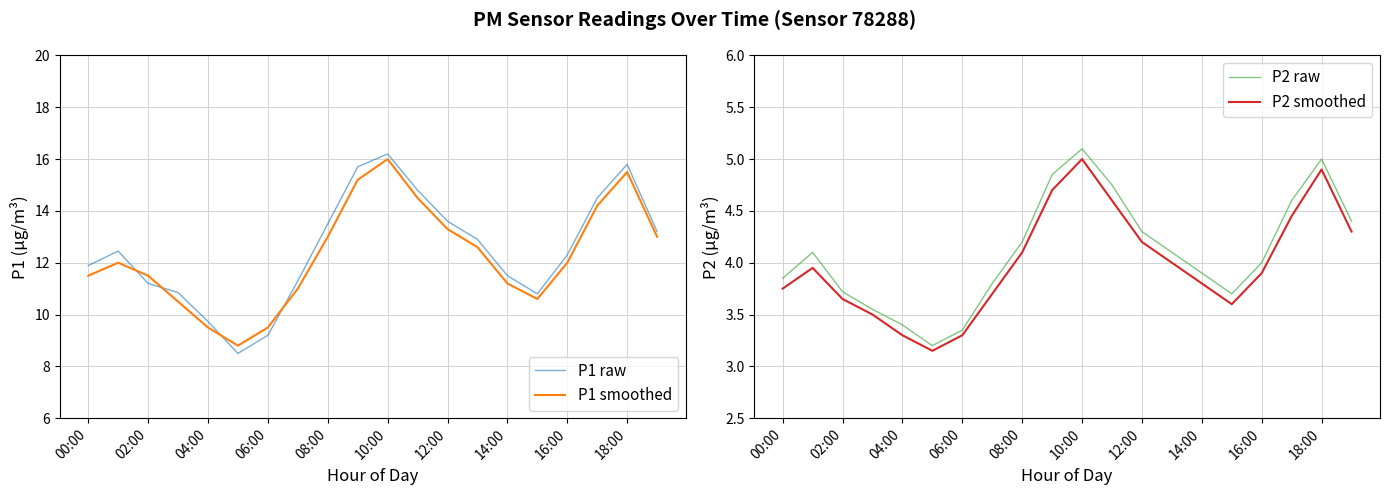

Does the chart display data point markers on the line(s)?

No